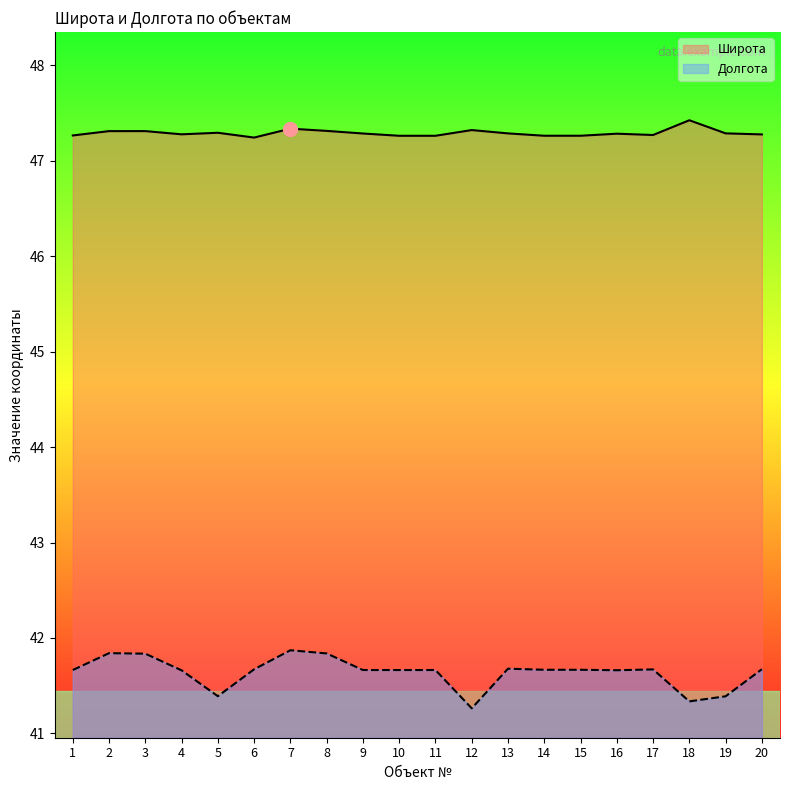

What is the difference between the Долгота values at 5 and 10?

0.3